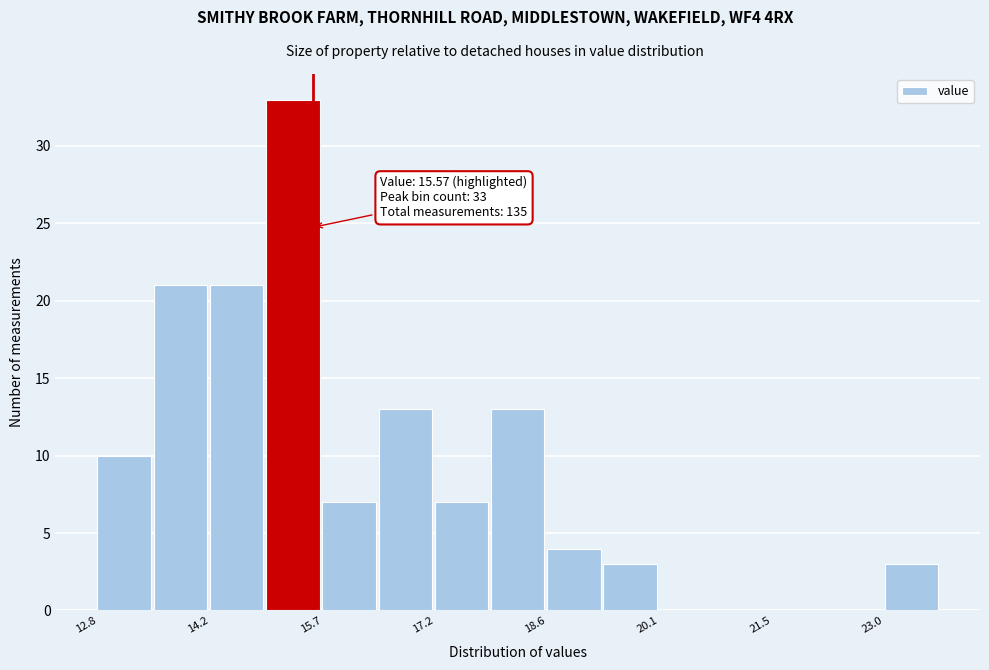

Around what value on the x-axis is the tallest bar? Give the approximate position of its centre, as read against the axis.

15.4